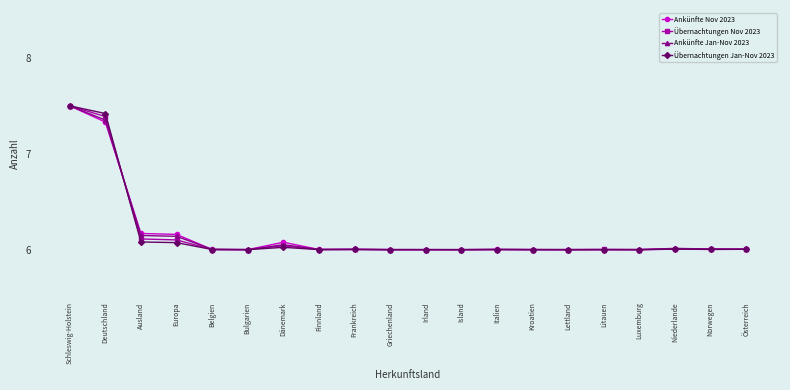

How many categories are shown in the chart?

20